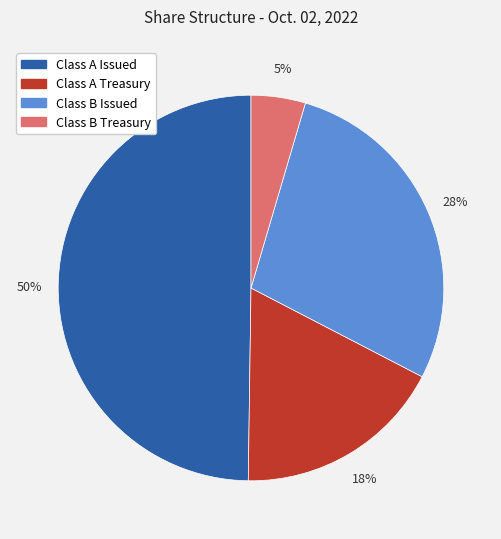

Does Class A Treasury represent more than half of the total?

No